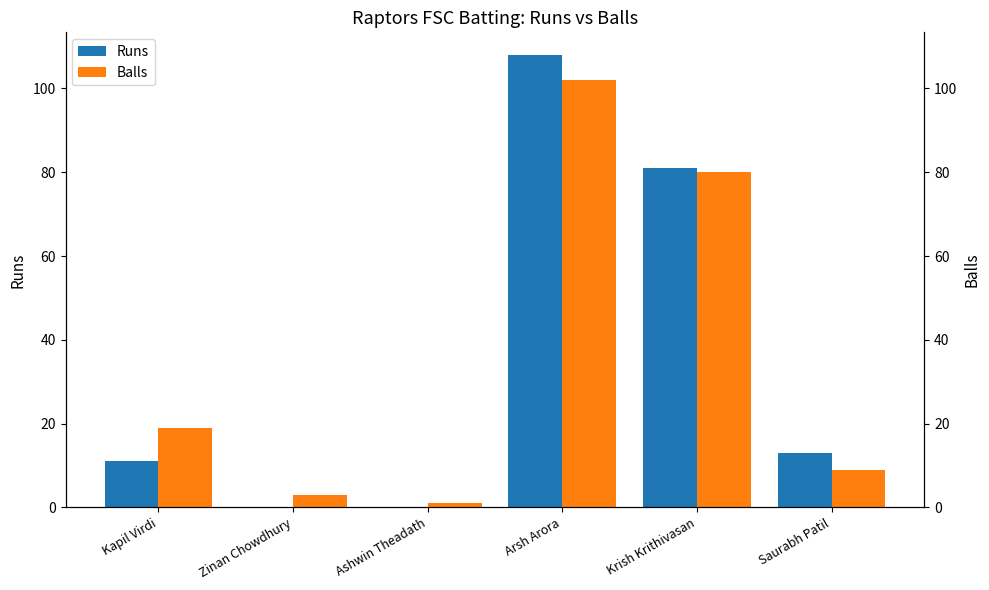

List the series in order of their overall mean, lowest first.

Runs, Balls